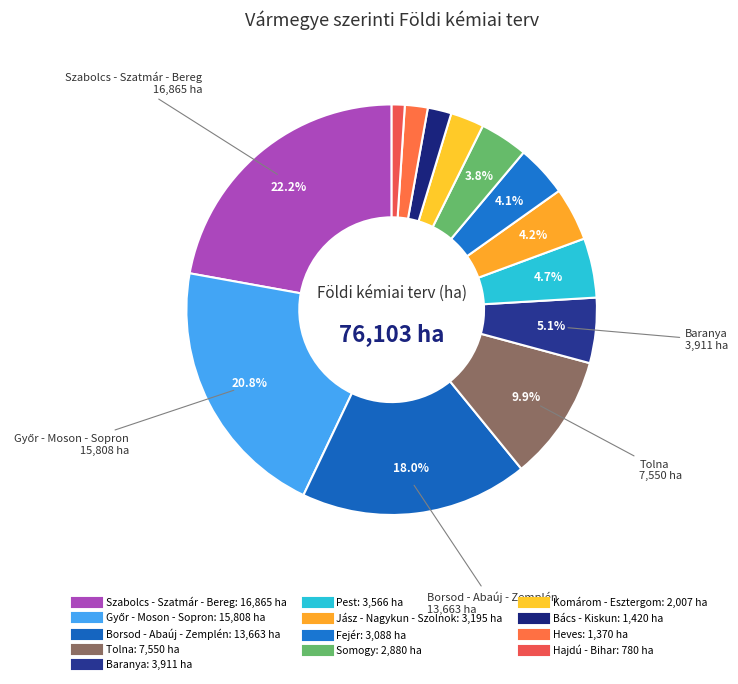

How many slices are in this pie chart?

13